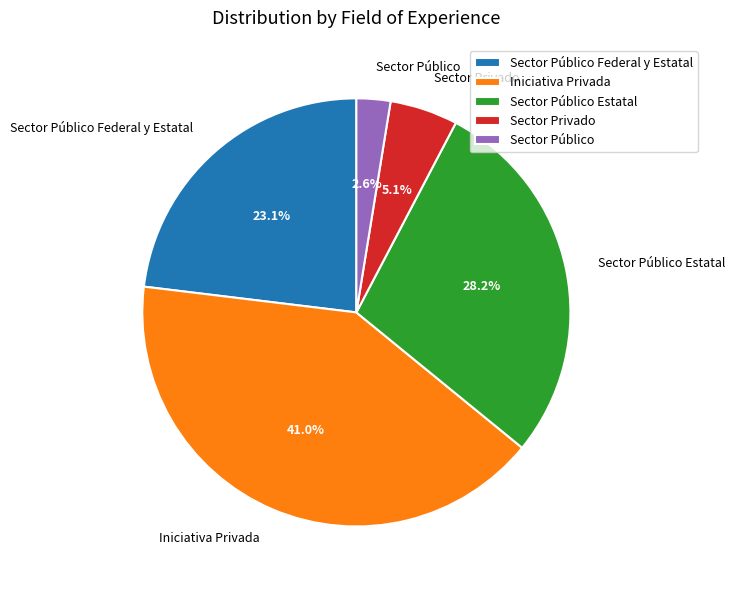

How many segments does this pie chart have?

5